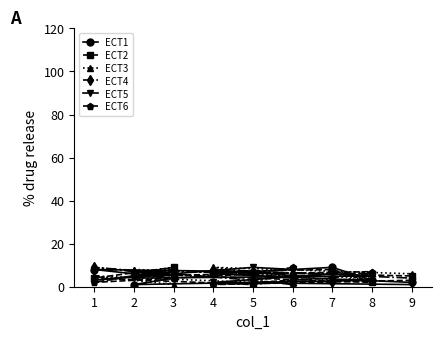

How many lines are shown in the chart?

6